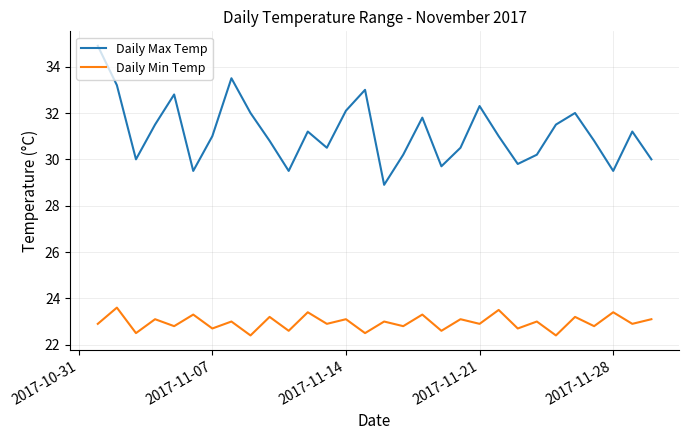

What are all the series names shown in the legend?

Daily Max Temp, Daily Min Temp